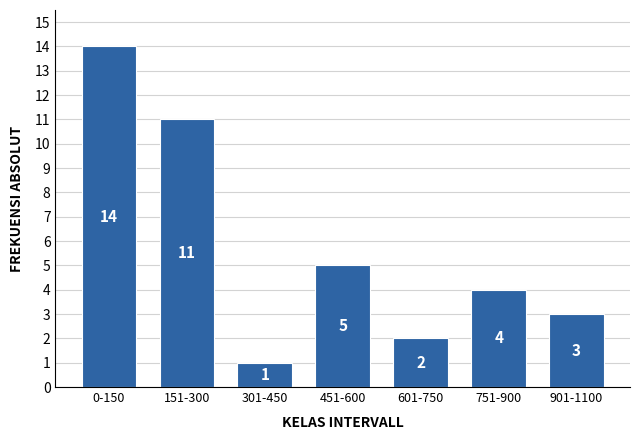

Reading left to right, transcribe all the data shown in this chart.

14	11	1	5	2	4	3